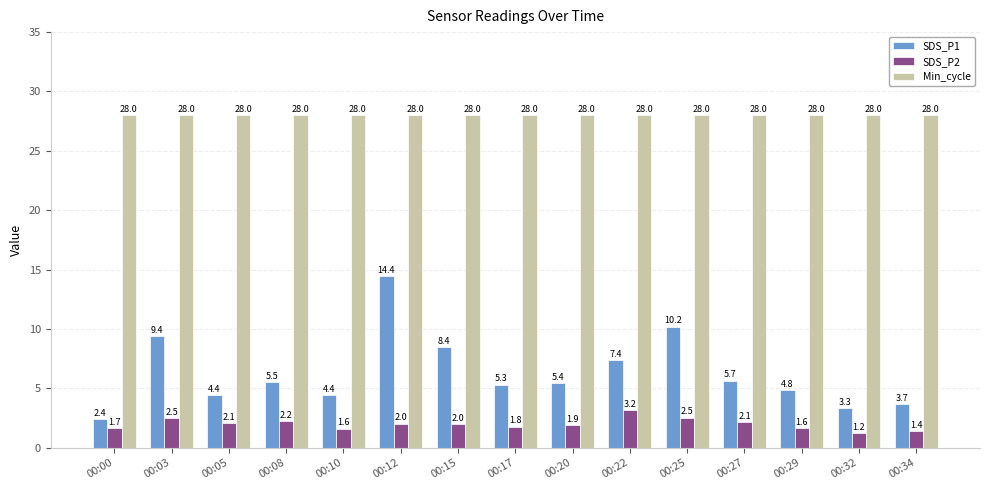

At which category is the sum across all series the highest?

00:12